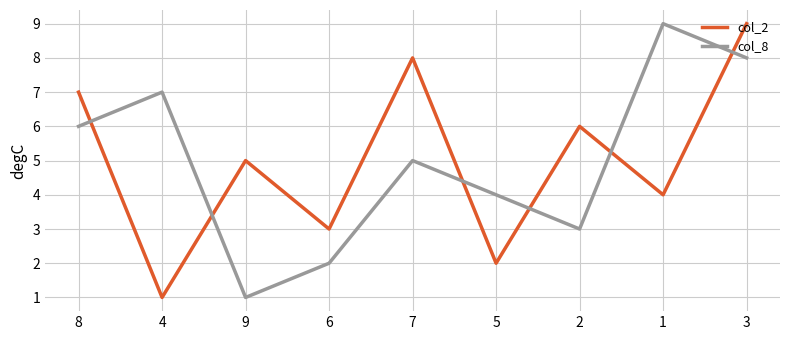

Between 4 and 2, which series saw the biggest shift?

col_2